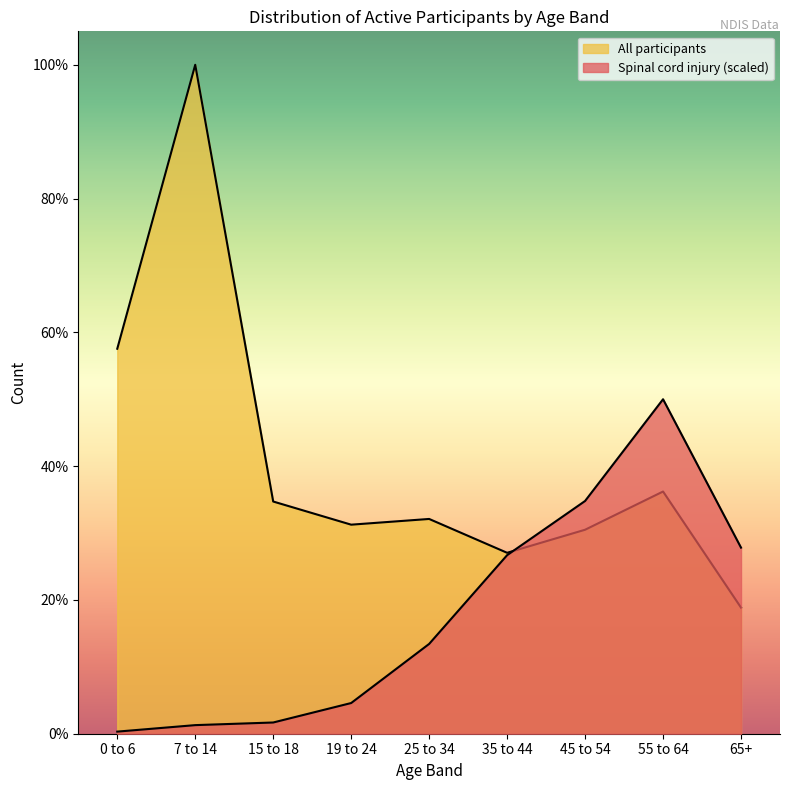

At which category does the chart reach its peak across all series?

7 to 14